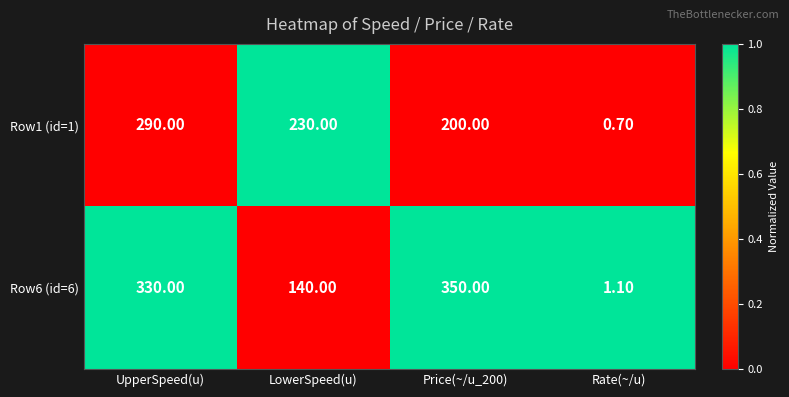

Which label corresponds to the smallest value in the chart?

Rate(~/u)